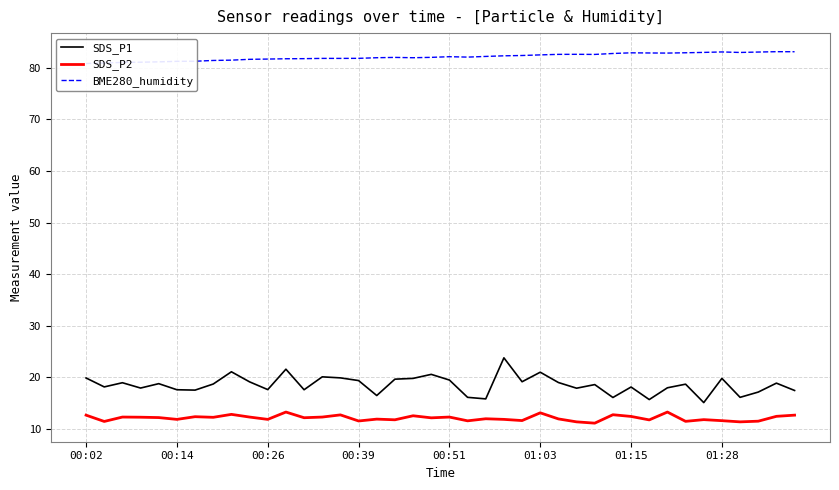

At which category is the sum across all series the highest?

23